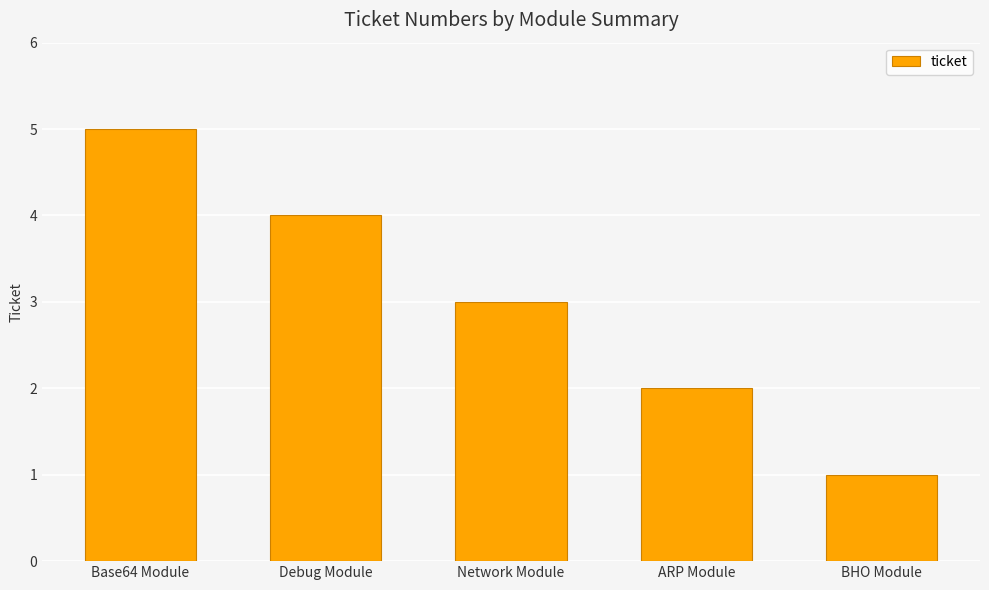

What is the average value?

3